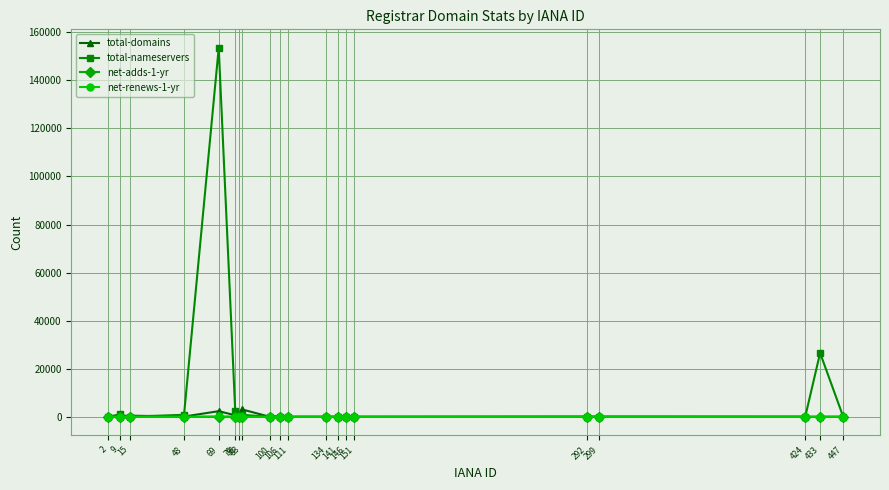

True or false: total-domains has more than 1 interior local peaks.

True